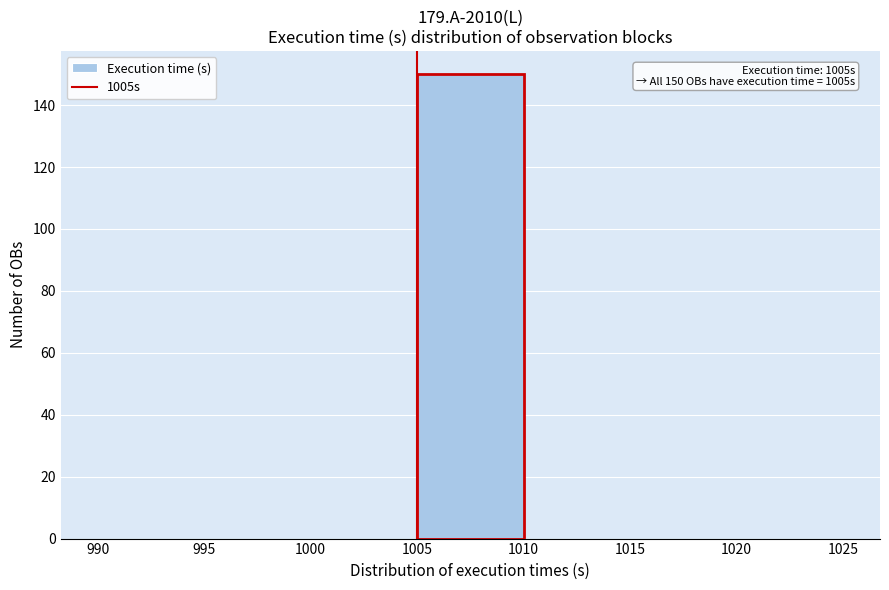

Over which range of the x-axis is the bar tallest?

1005 to 1010